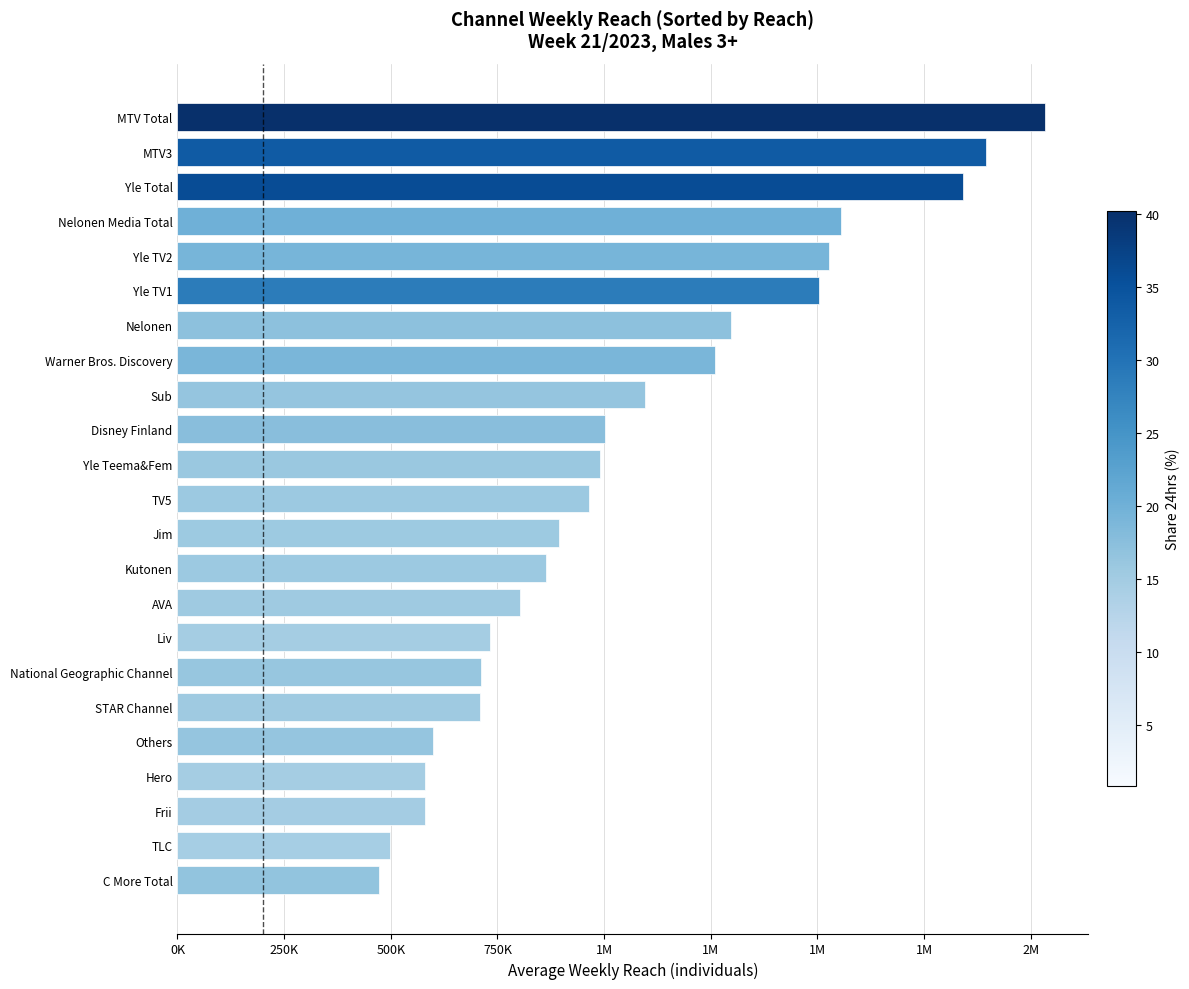

Does the chart contain any negative values?

No